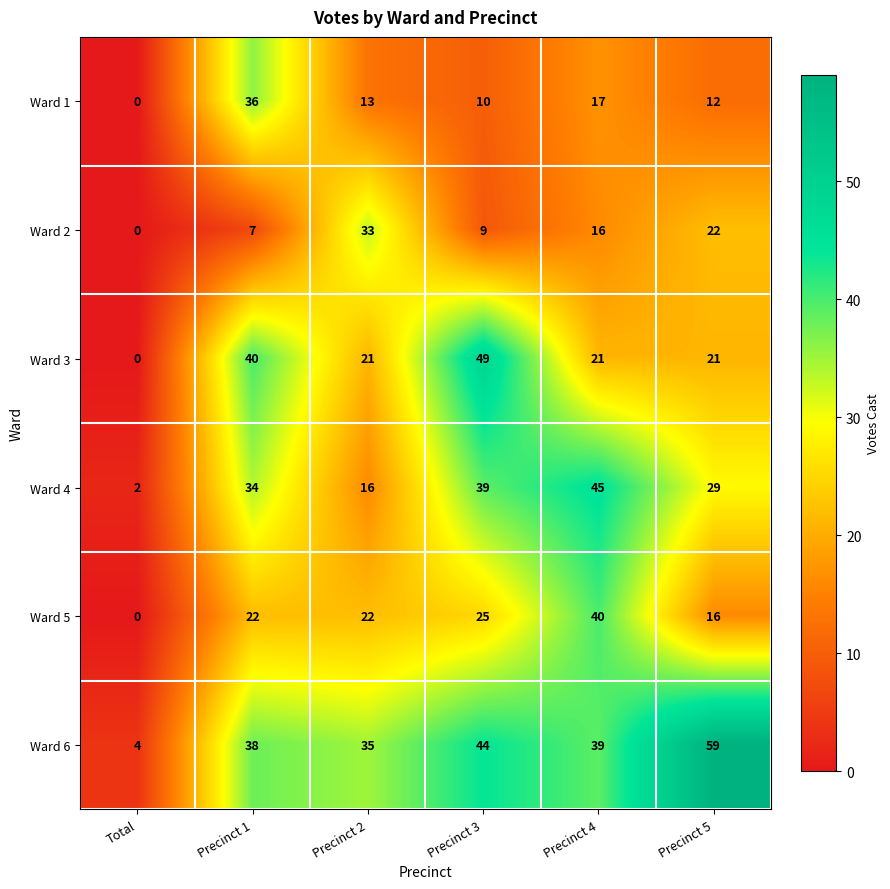

What is the difference between the Ward 4 values at Precinct 3 and Precinct 5?

10